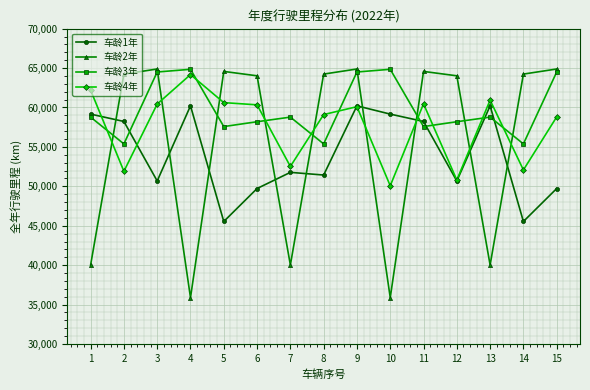

How many categories are shown in the chart?

15